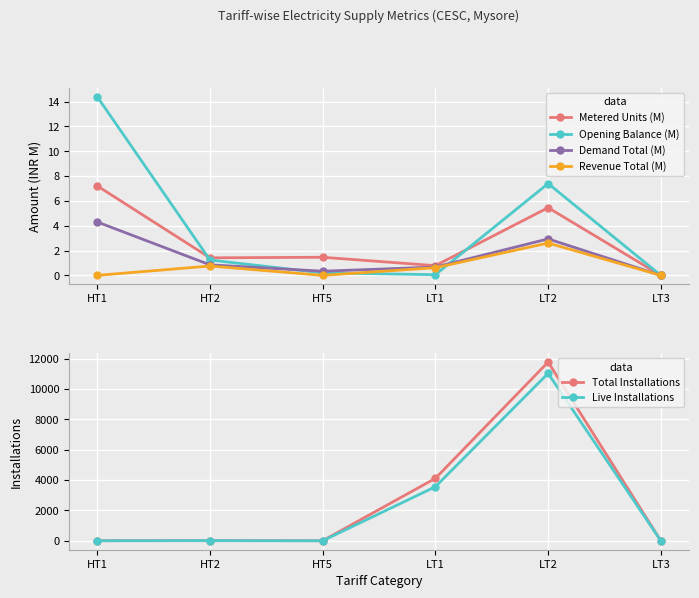

Count the number of data series in this chart.

6